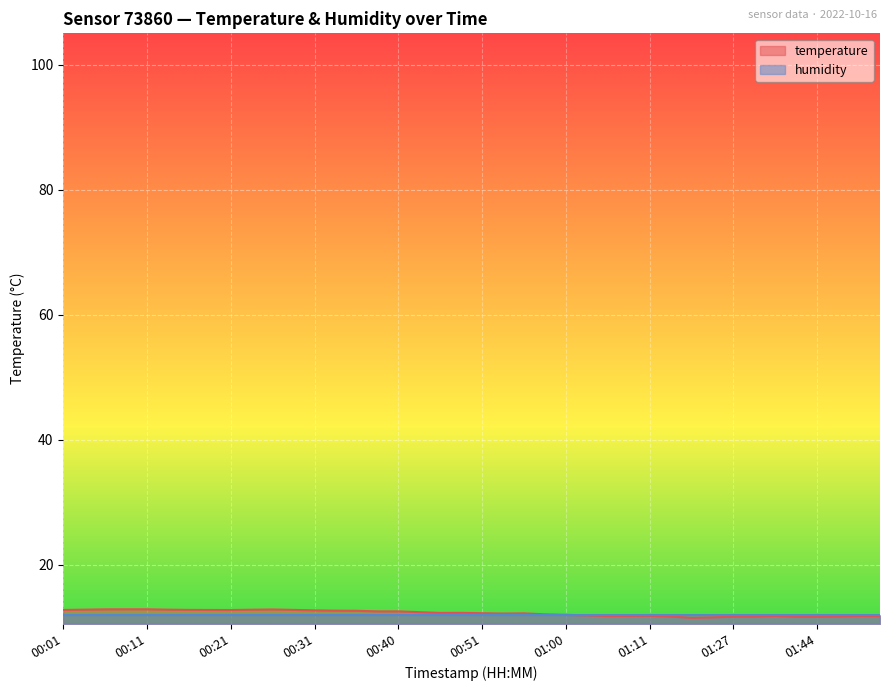

True or false: the data shows 18.5 at 00:58.

False